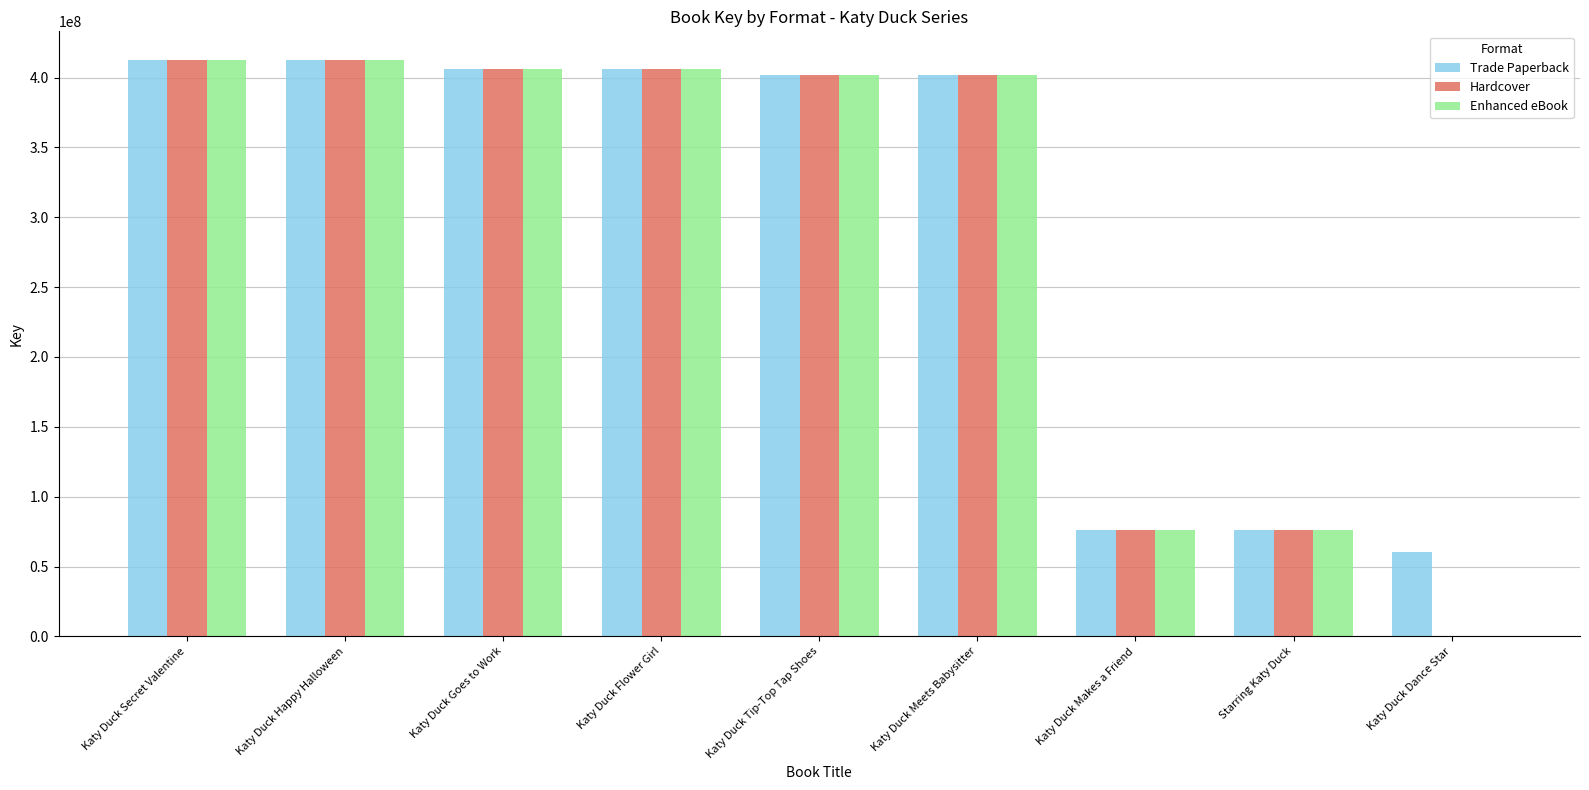

The Enhanced eBook series shows 76141541 at Katy Duck Makes a Friend. True or false?

True